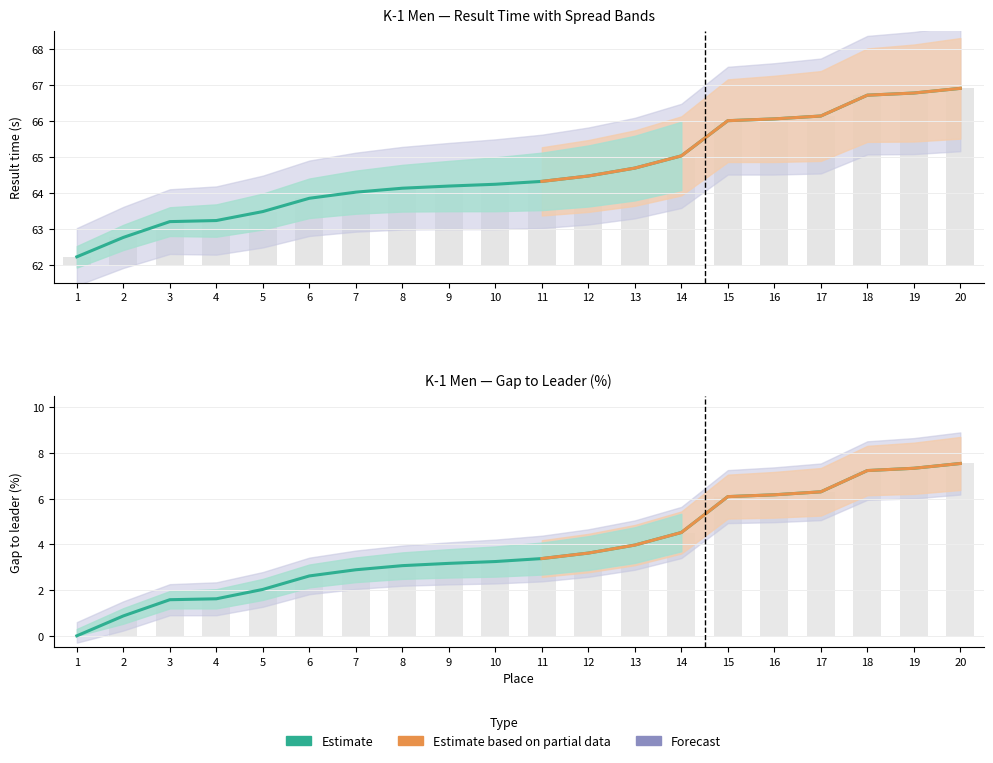

What is the difference between the highest and lowest values at 11?

60.9